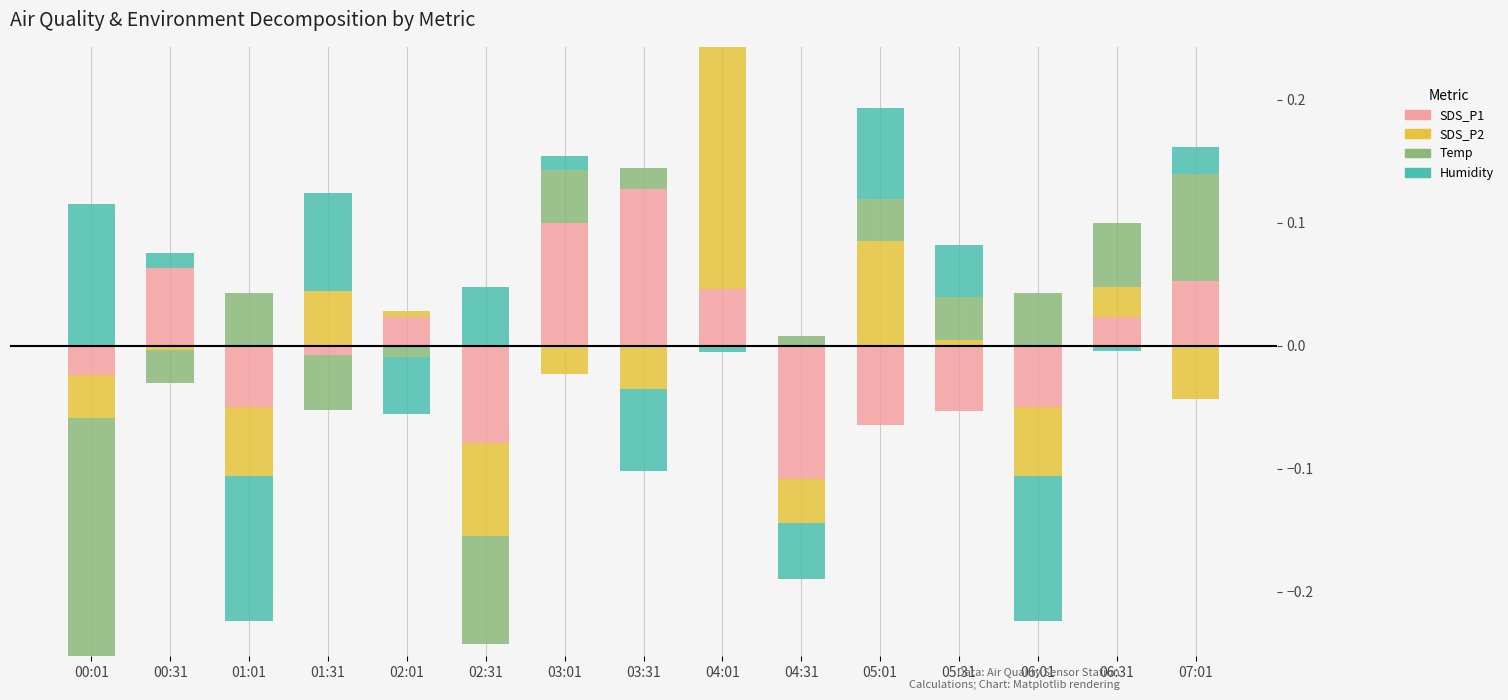

The SDS_P1 series shows 0.1 at 05:01. True or false?

False